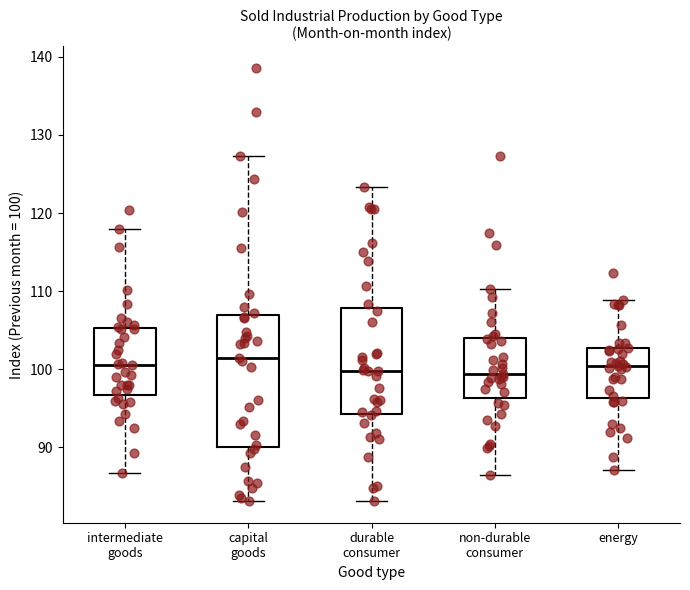

Reading left to right, transcribe this box plot: for each box, give where its median line is, the range the box spans, and where its two whiskers end, as read against the y-axis. The values are not printed on the chart, so give them approximately, as read against the axis.

intermediate goods: median 101, box 97 to 105, whiskers 87 to 118
capital goods: median 101, box 90 to 107, whiskers 83 to 127
durable consumer: median 100, box 94 to 108, whiskers 83 to 123
non-durable consumer: median 99, box 96 to 104, whiskers 87 to 110
energy: median 100, box 96 to 103, whiskers 87 to 109